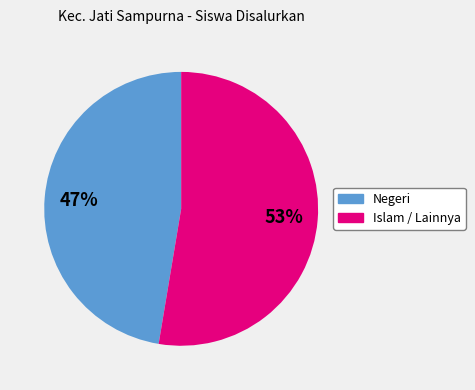

To the nearest percent, what is the average slice percentage?

50%